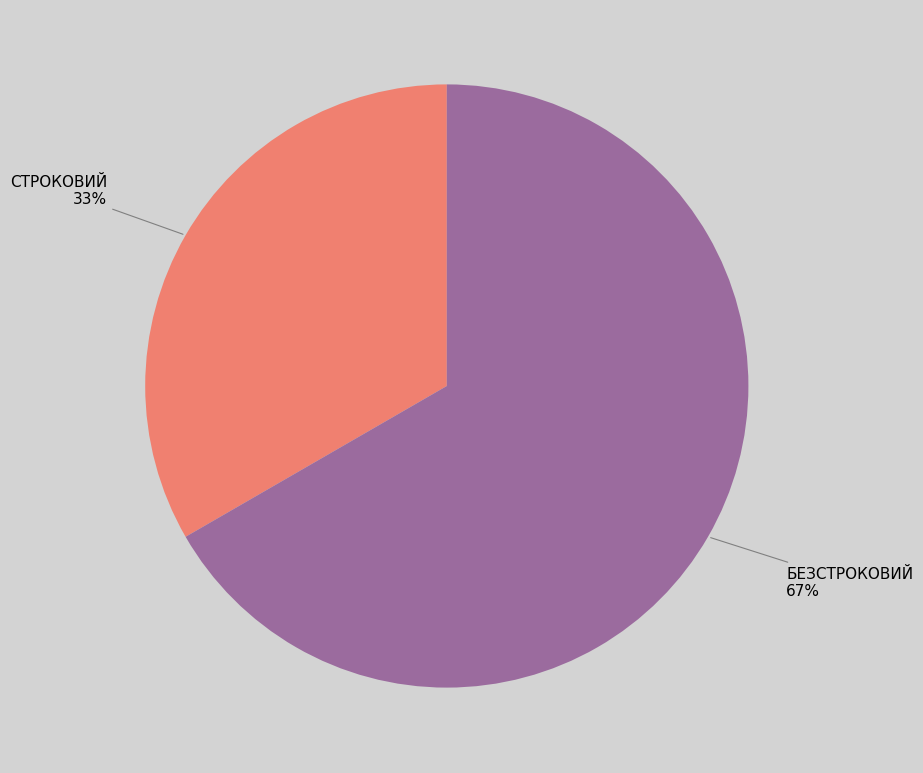

To the nearest percent, what is the average slice percentage?

50%